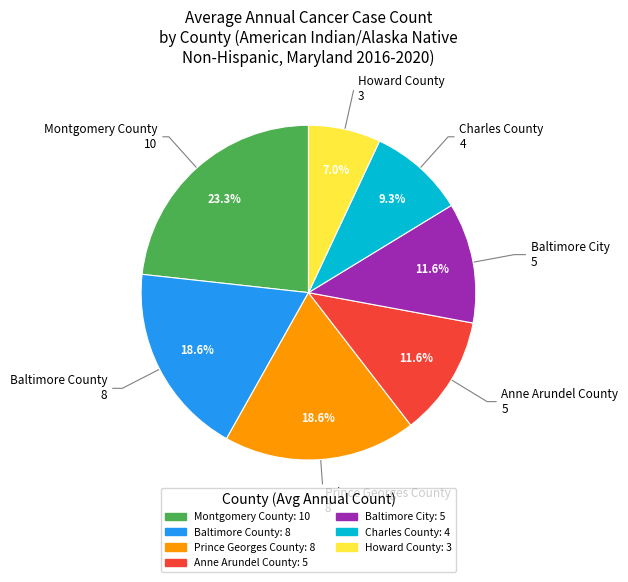

True or false: Montgomery County accounts for 23% of the total.

True